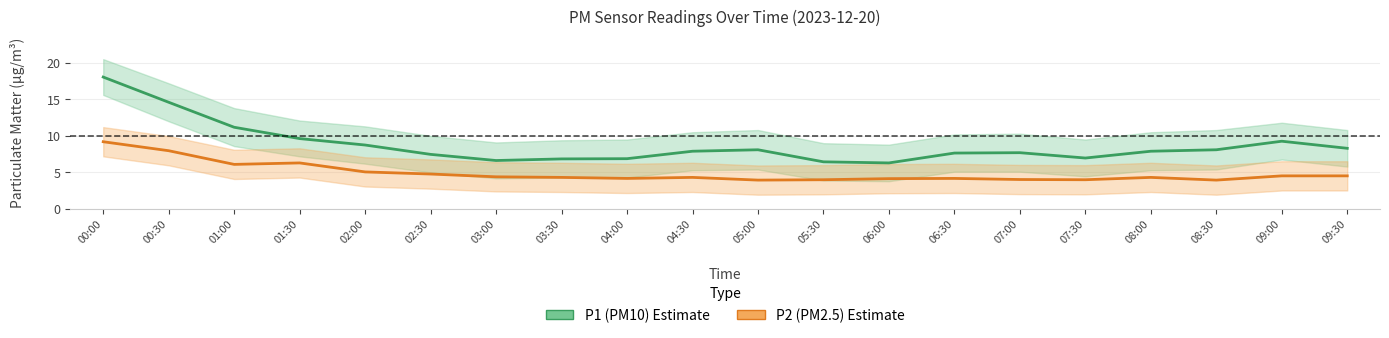

What is the value of the P2 (PM2.5) point at the 5th from the left?

5.1